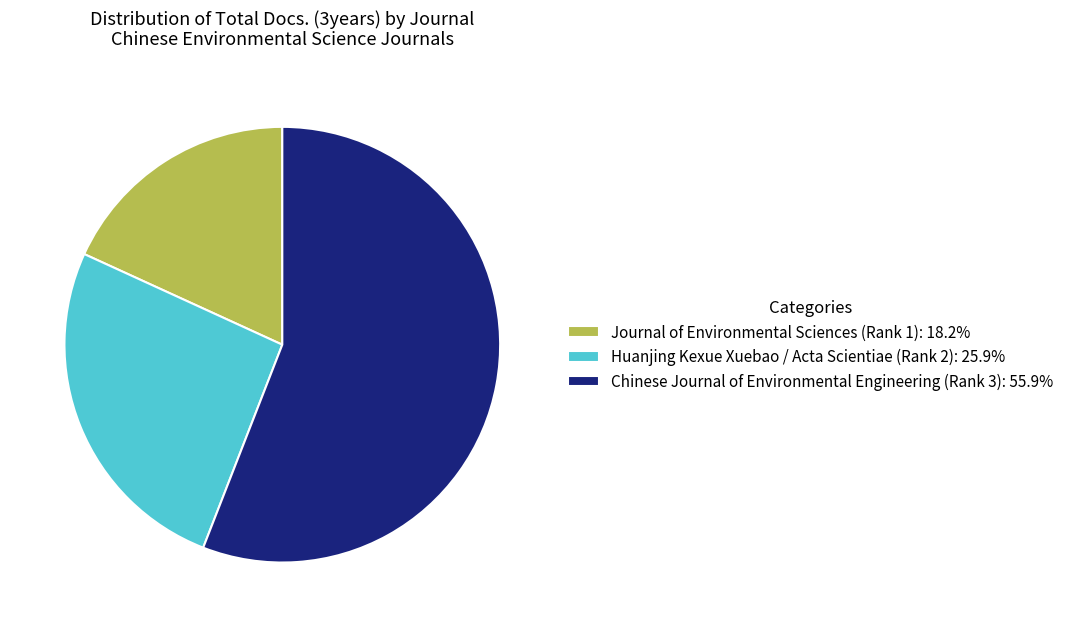

Which slice represents more than half of the pie?

Chinese Journal of Environmental Engineering (Rank 3)